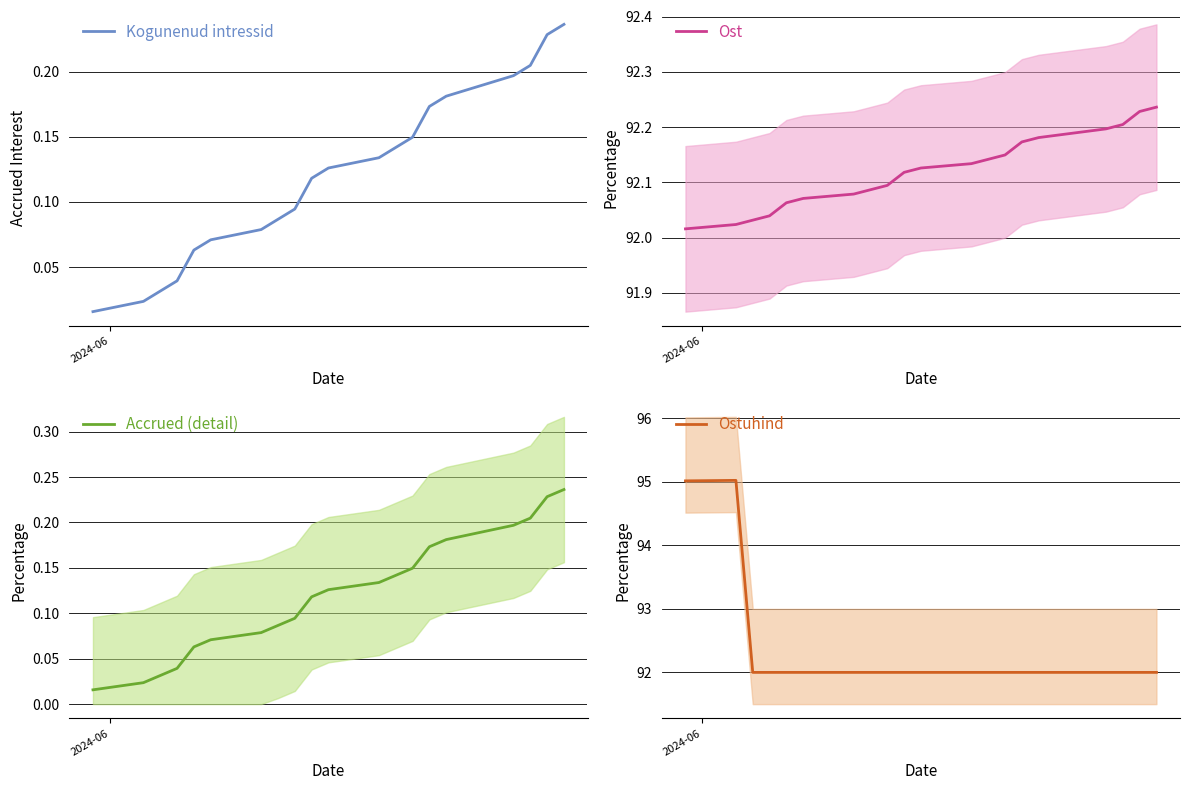

Count the number of data series in this chart.

4